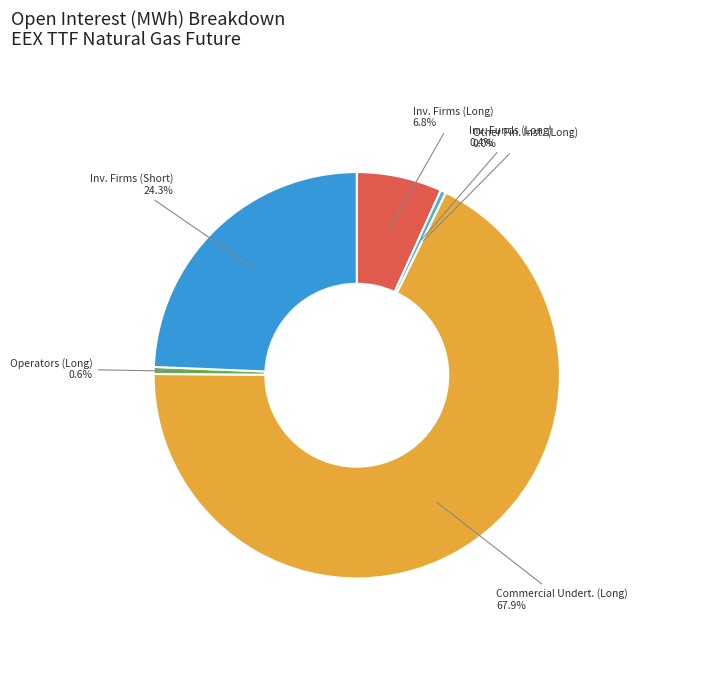

Between Other Financial
Institutions and Operators with
compliance obligations, which is larger?

Operators with
compliance obligations